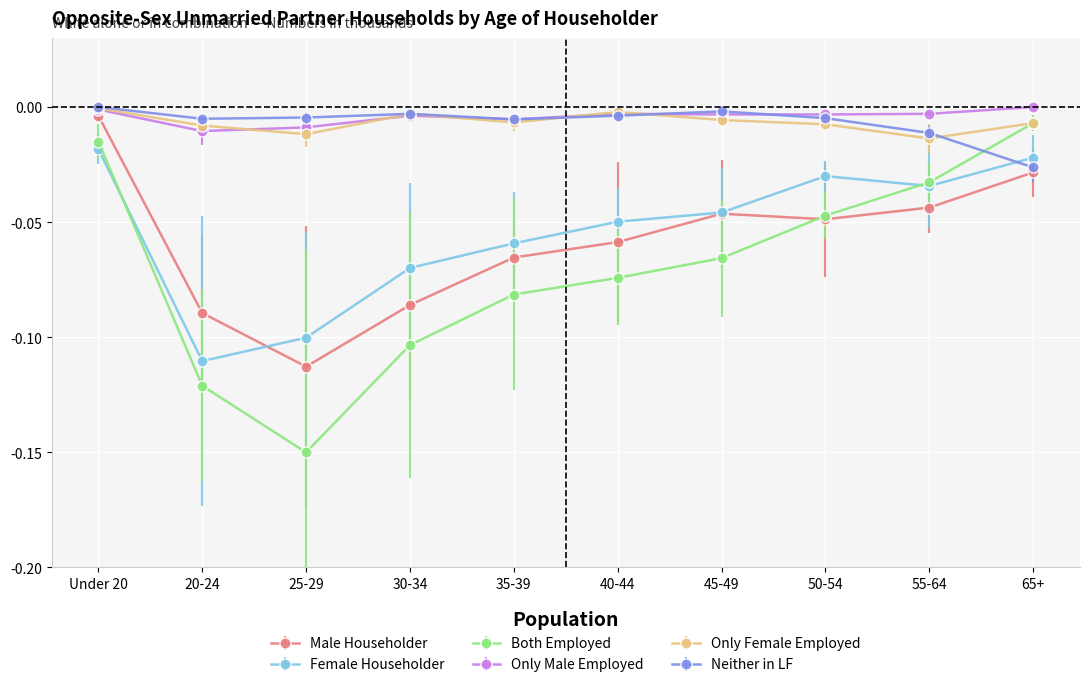

Which category has the lowest value across all series?

25-29